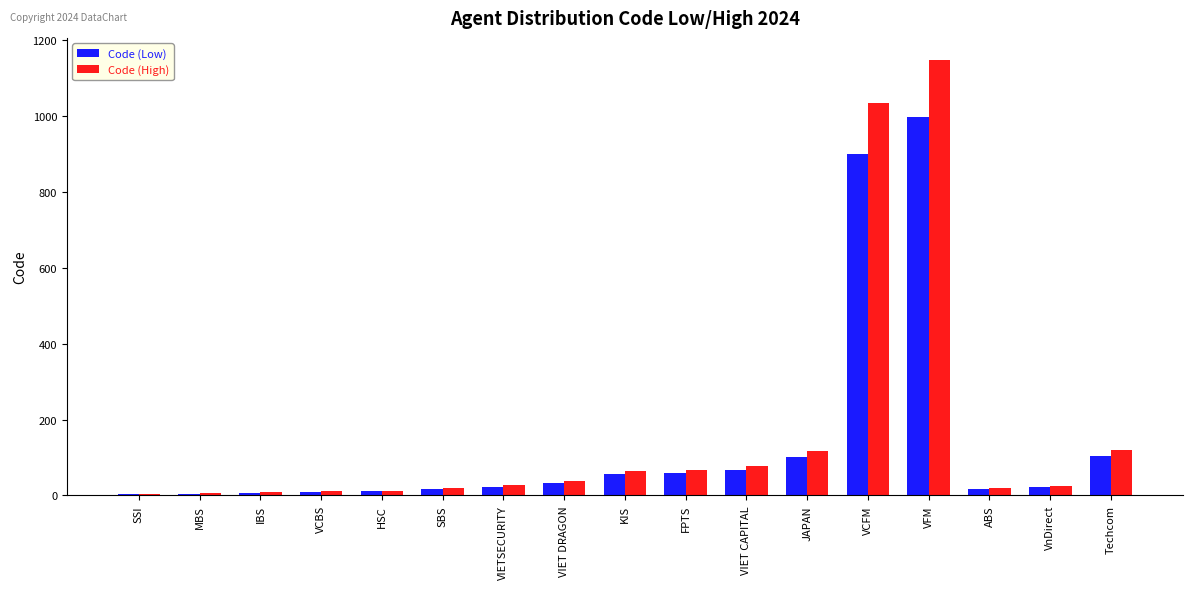

Is the value of Code (Low) at MBS greater than the value of Code (High) at JAPAN?

No